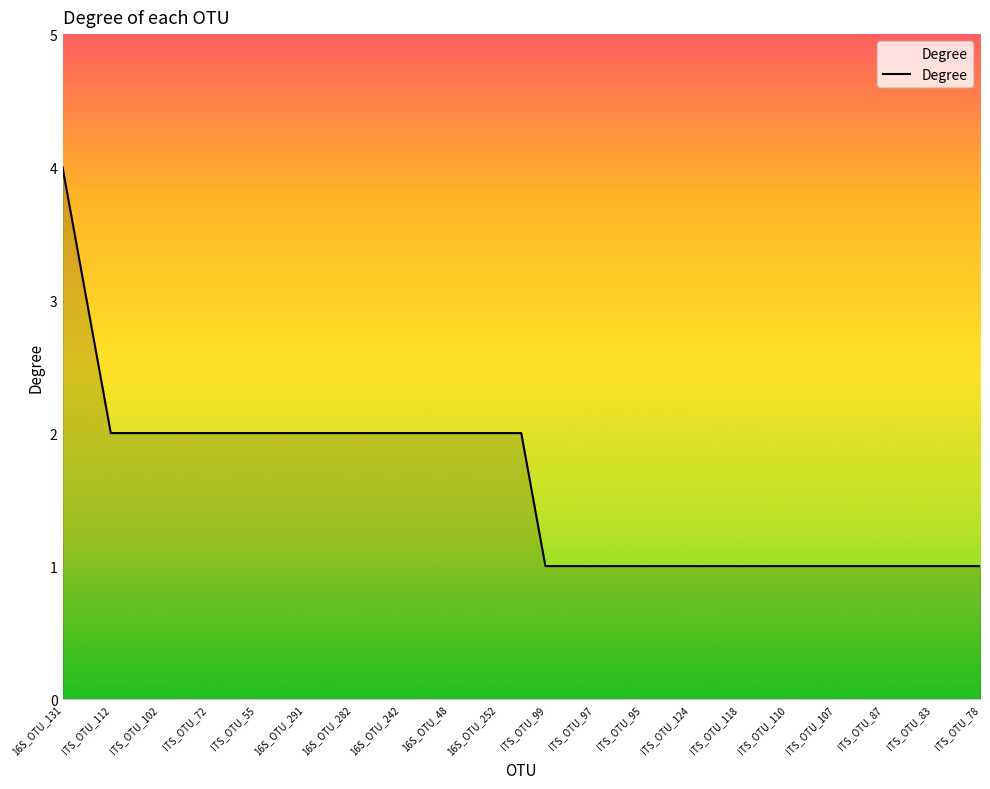

What is the difference between the maximum and minimum values?

3